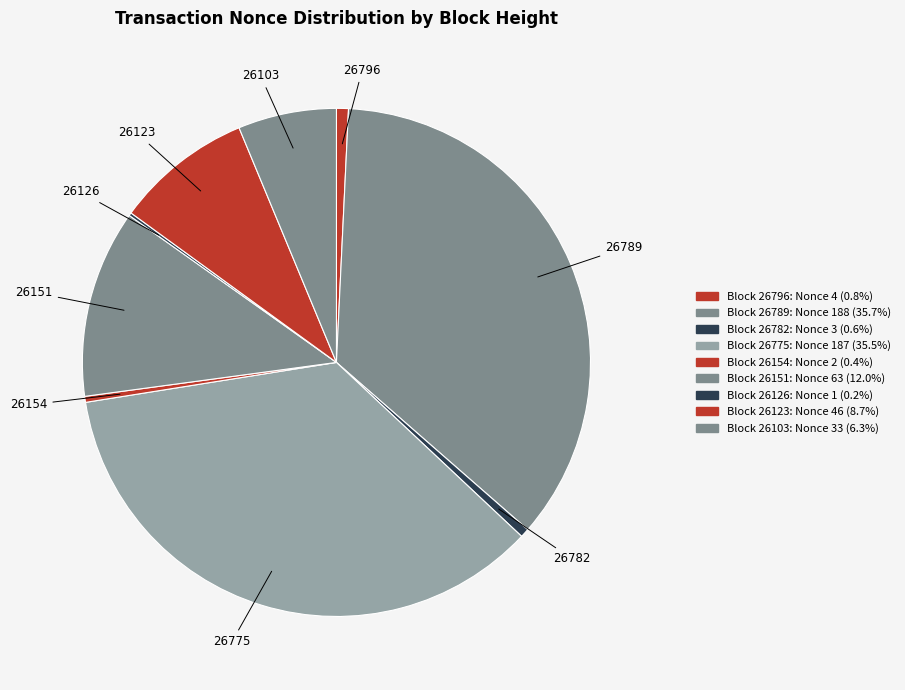

Which has a higher value, 26775 or 26154?

26775